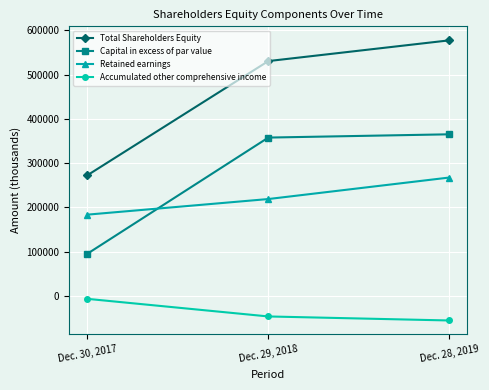

What is the label of the 3rd point from the left?

Dec. 28, 2019